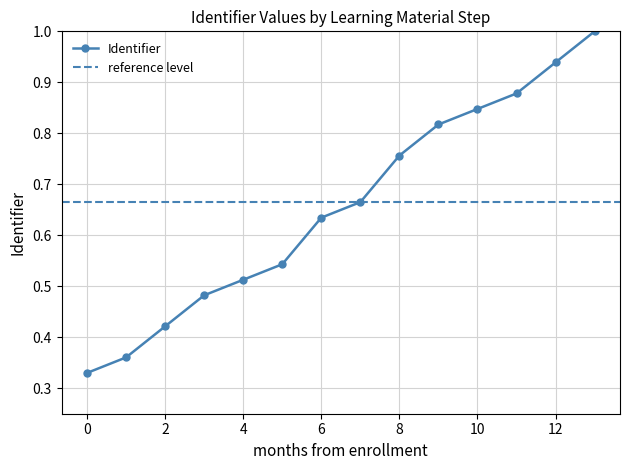

Is it true that the value at 2 is 0.4?

True